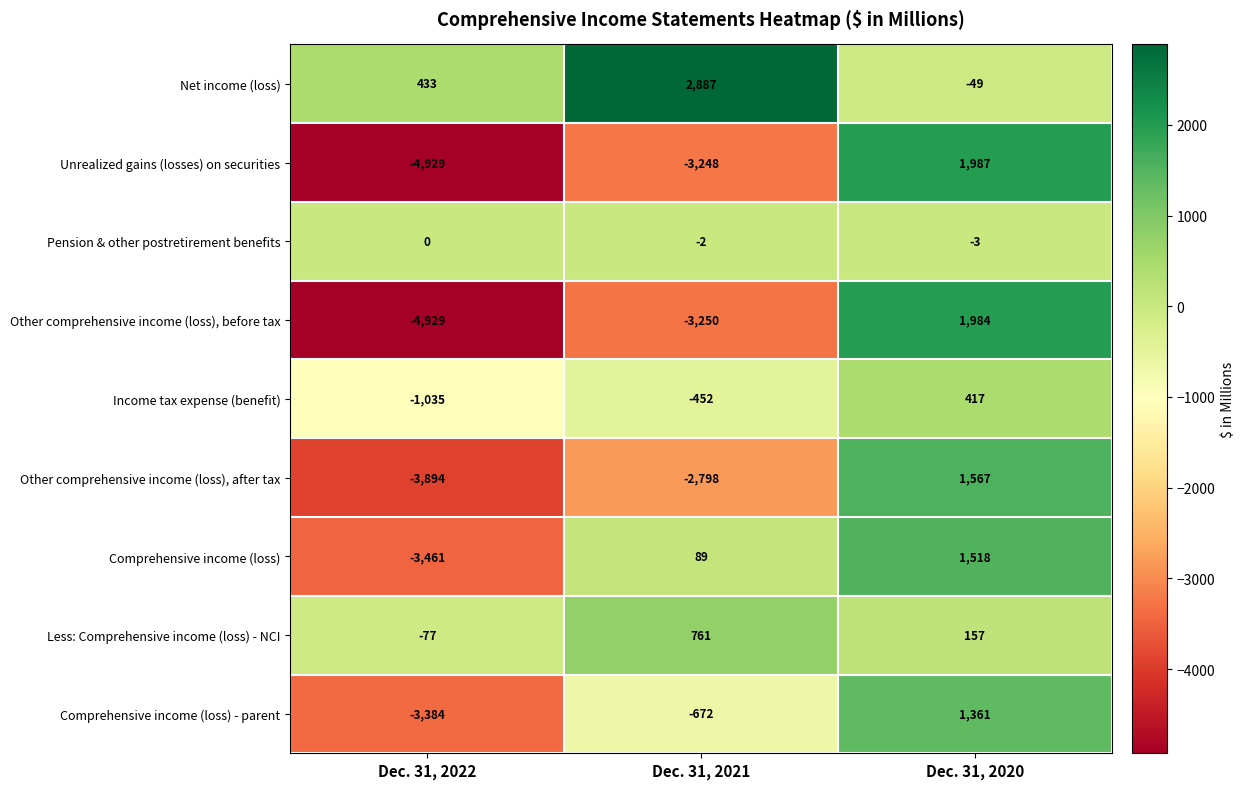

What value does the Unrealized gains (losses) on securities series have at Dec. 31, 2022, to the nearest 50?

-4950